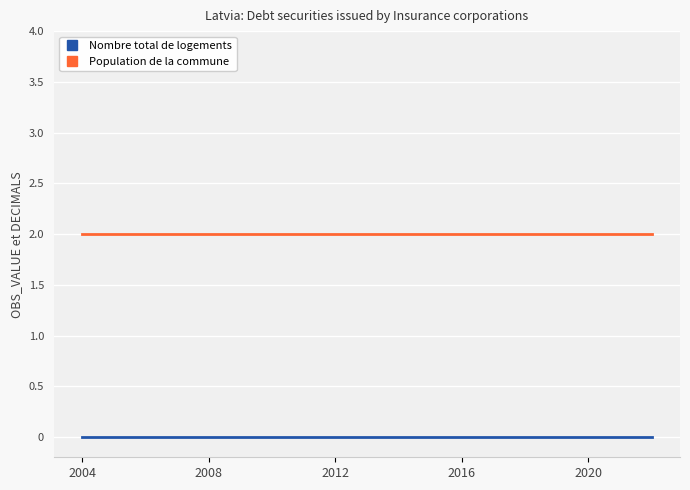

How many lines are shown in the chart?

2